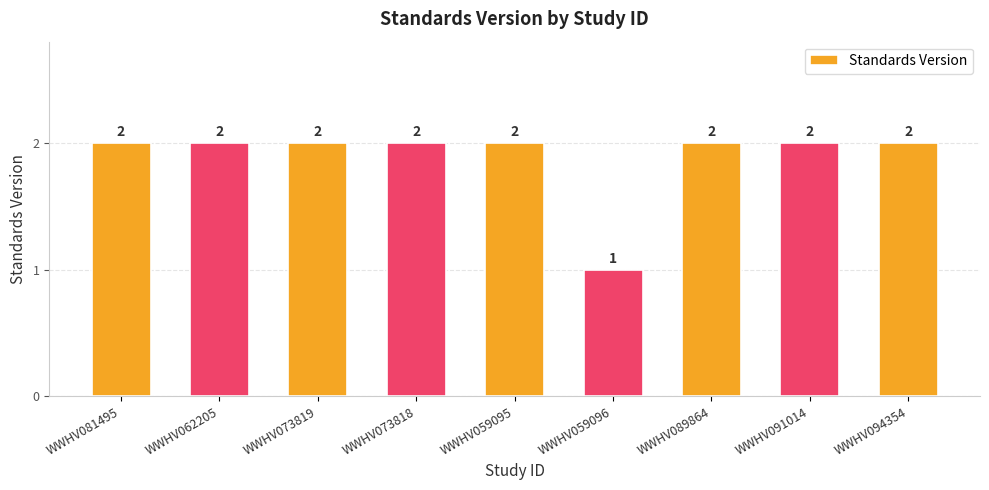

What value does the data have at WWHV089864?

2